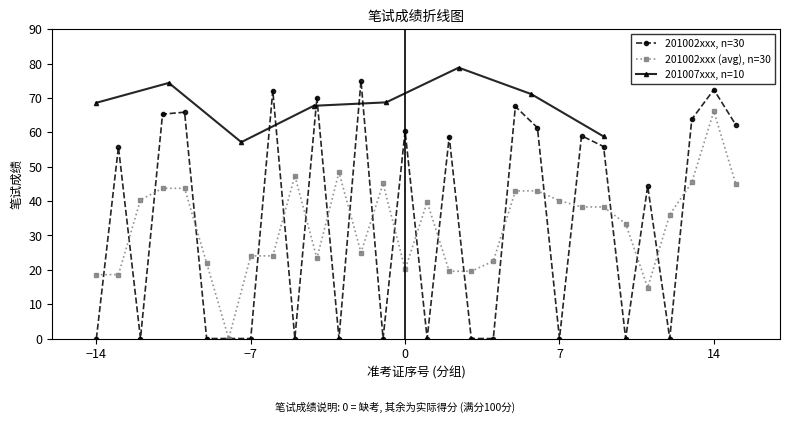

The chart shows a value of 0.0 at −14. True or false?

True